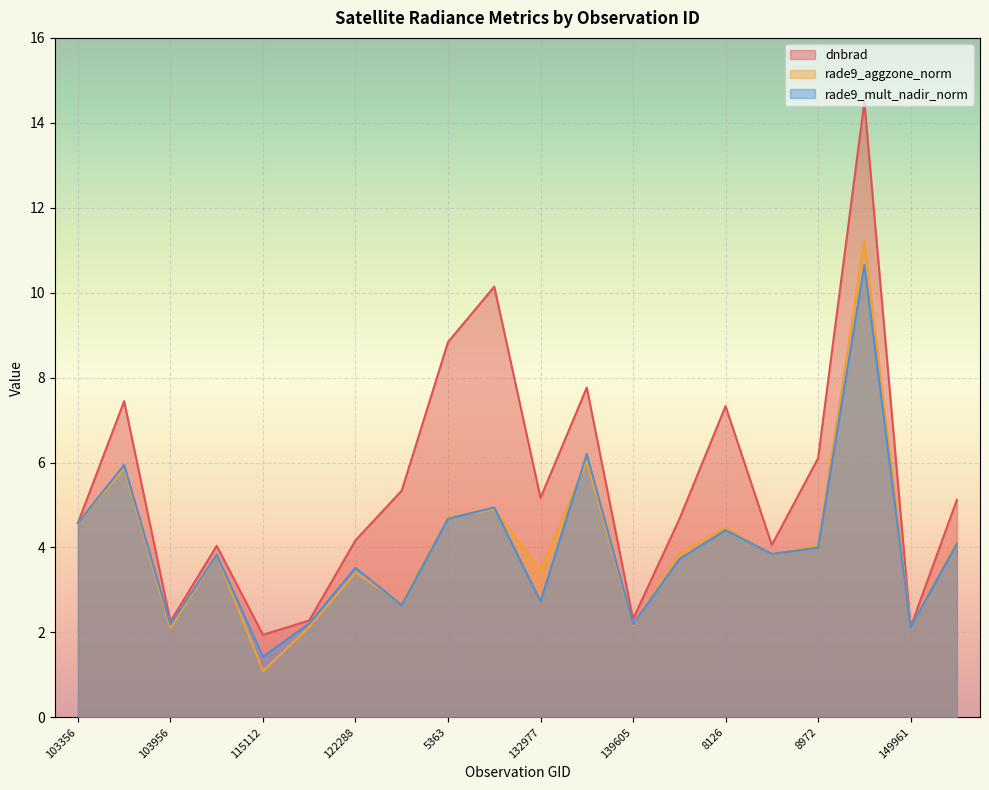

What position from the right is 108307?

17